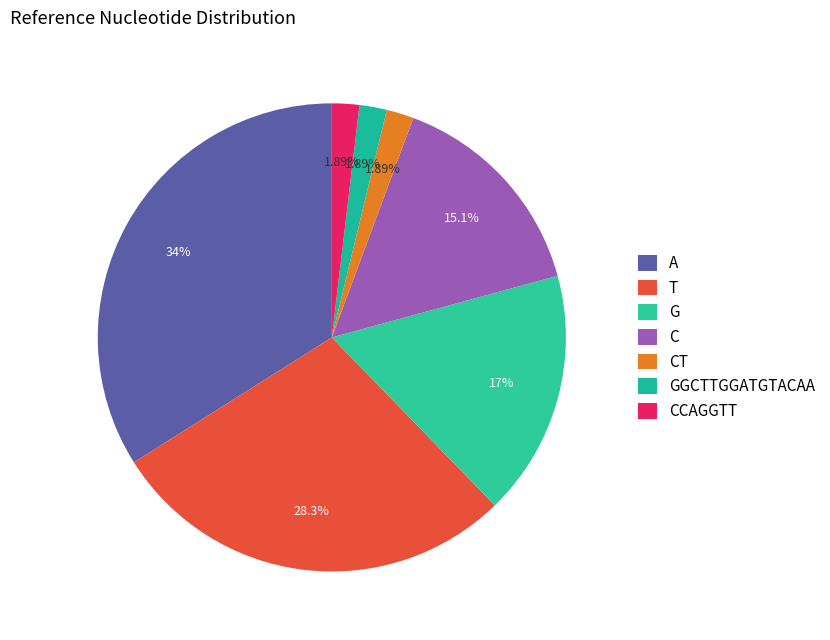

Which category has the biggest portion of the pie?

A